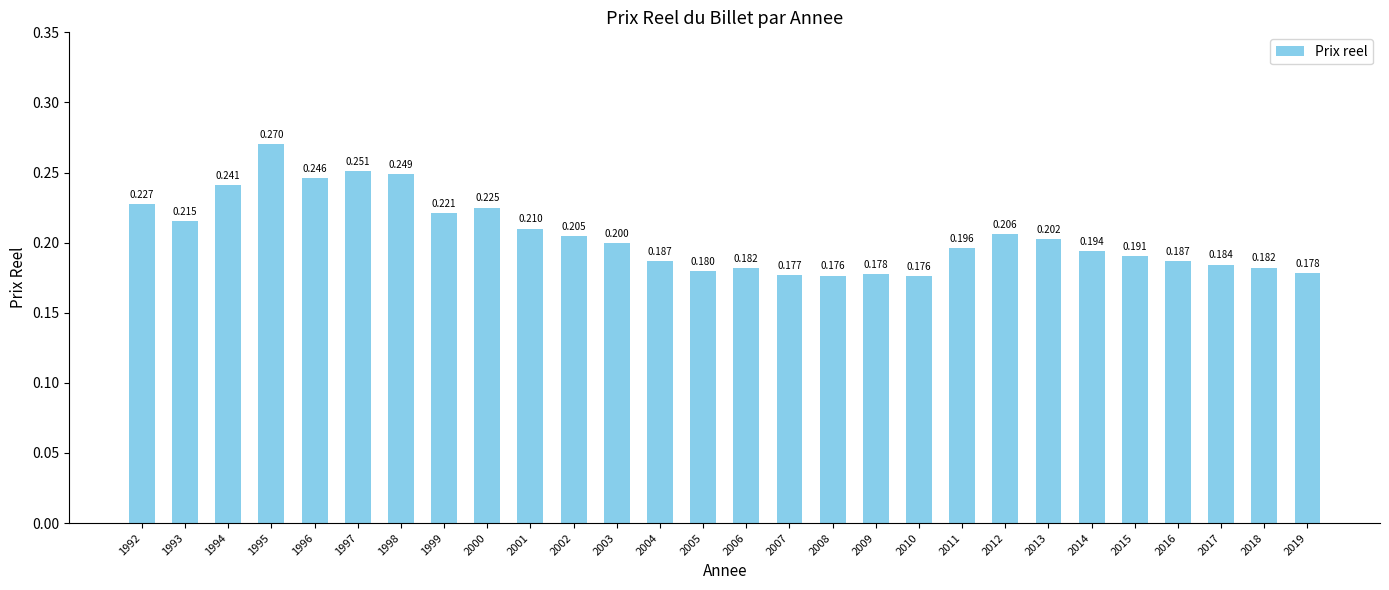

What is the maximum value shown in the chart?

0.3